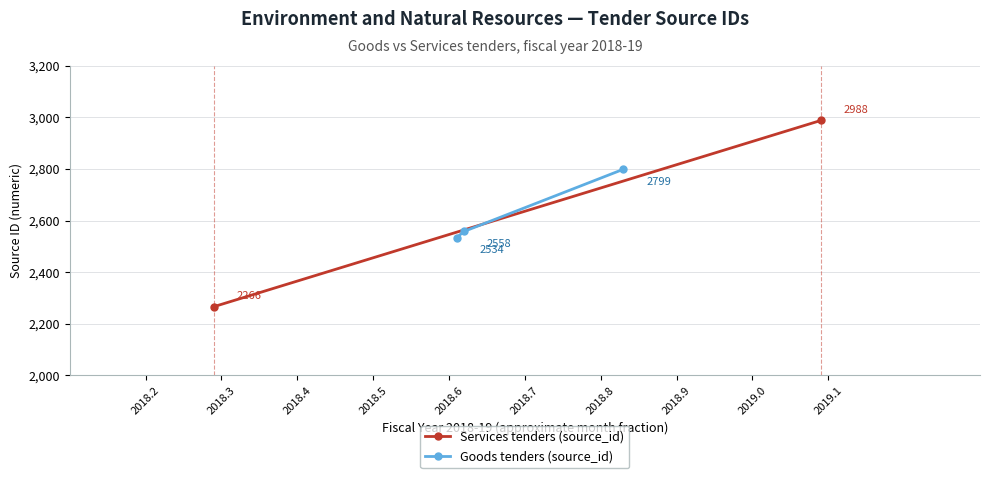

What is the maximum value for Goods tenders (source_id)?

2799